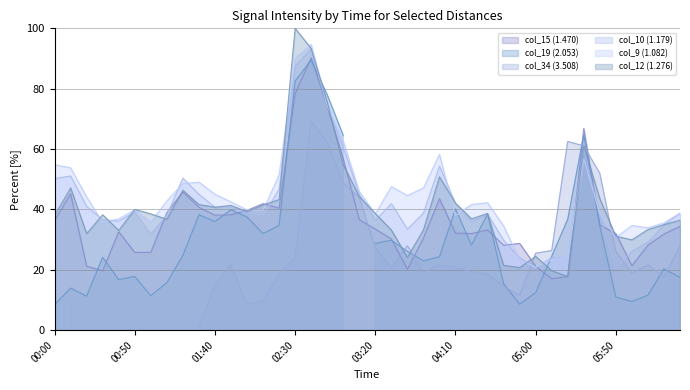

At which label does col_9 (1.082) reach its minimum?

05:00